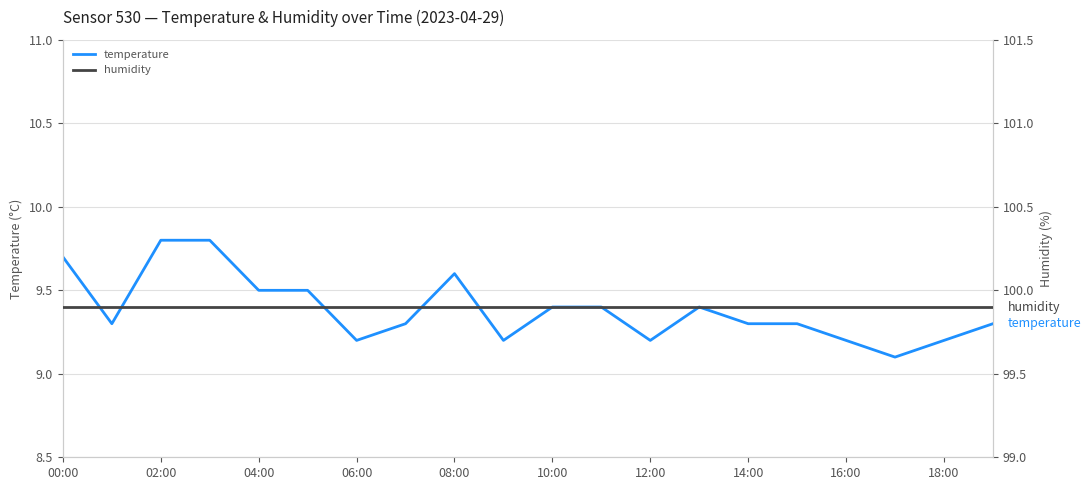

What is the maximum value for temperature?

9.8